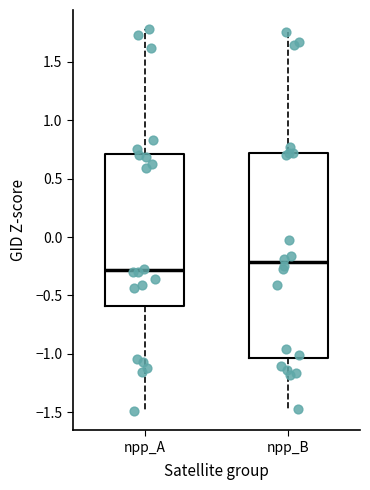

Reading left to right, transcribe this box plot: for each box, give where its median line is, the range the box spans, and where its two whiskers end, as read against the y-axis. The values are not printed on the chart, so give them approximately, as read against the axis.

npp_A: median -0.30, box -0.60 to 0.70, whiskers -1.50 to 1.80
npp_B: median -0.20, box -1.05 to 0.70, whiskers -1.45 to 1.75